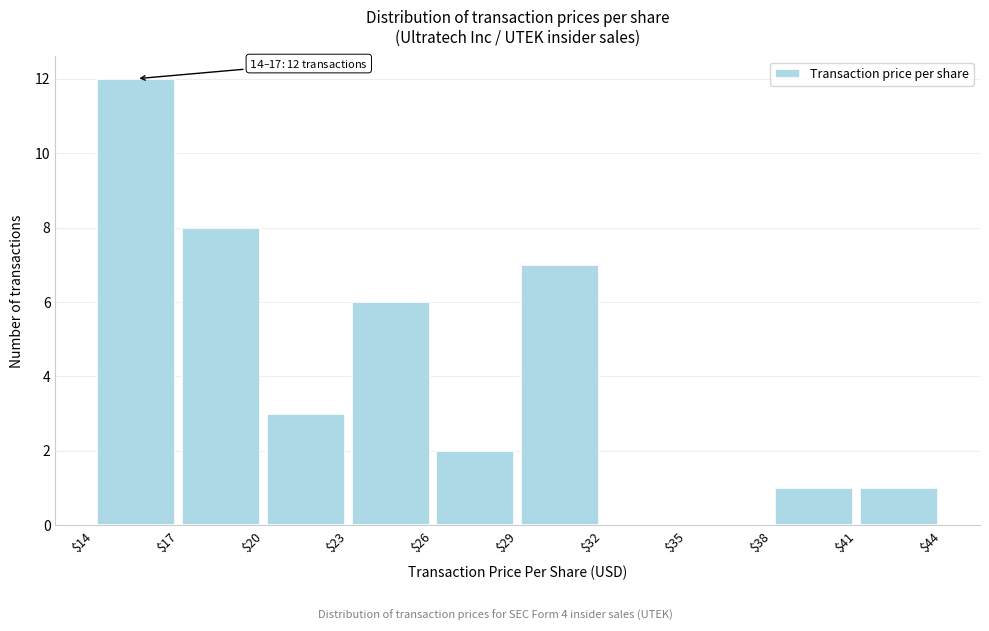

Over which range of the x-axis is the bar tallest?

$14 to $17